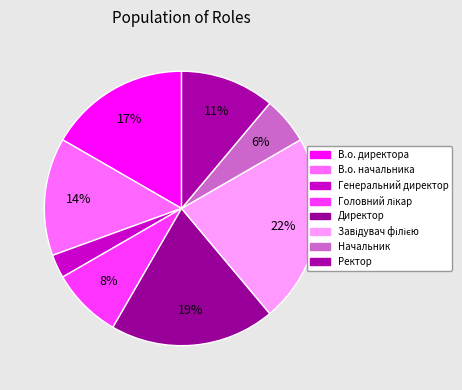

What percentage is the В.о. директора slice, to the nearest percent?

17%